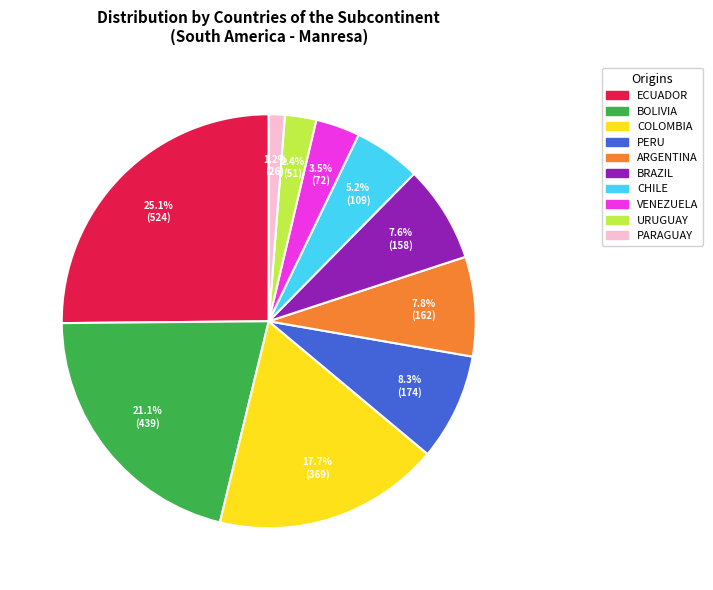

Is there a majority slice in this chart?

No